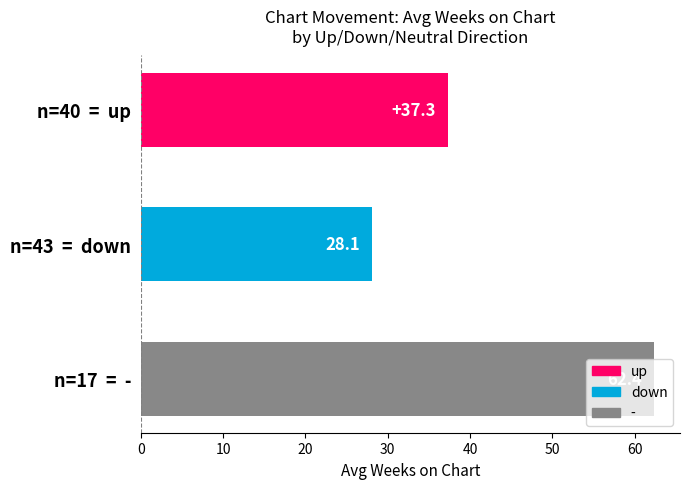

What is the maximum value shown in the chart?

62.4